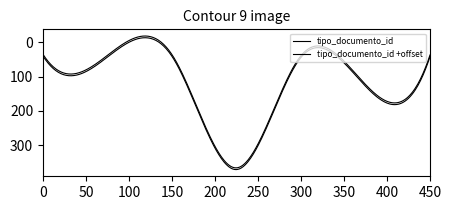

How many lines are shown in the chart?

2